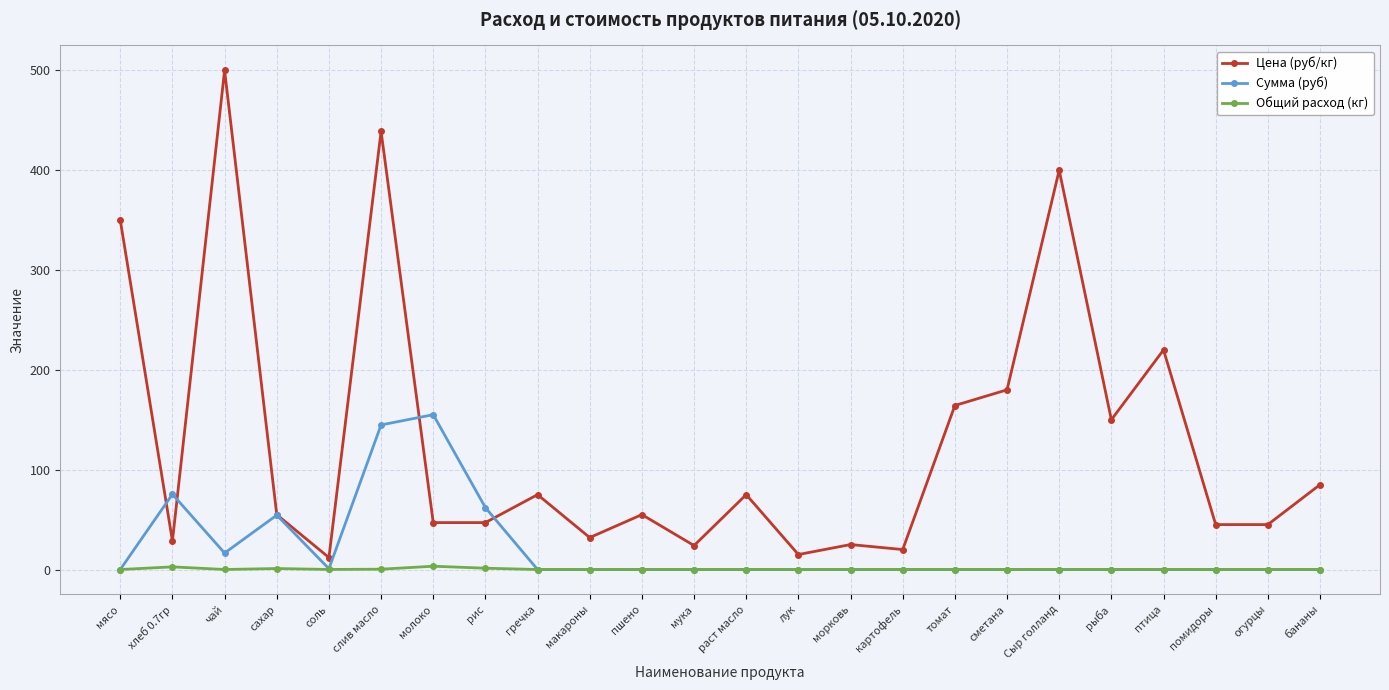

Between мука and томат, which series saw the biggest shift?

Цена (руб/кг)